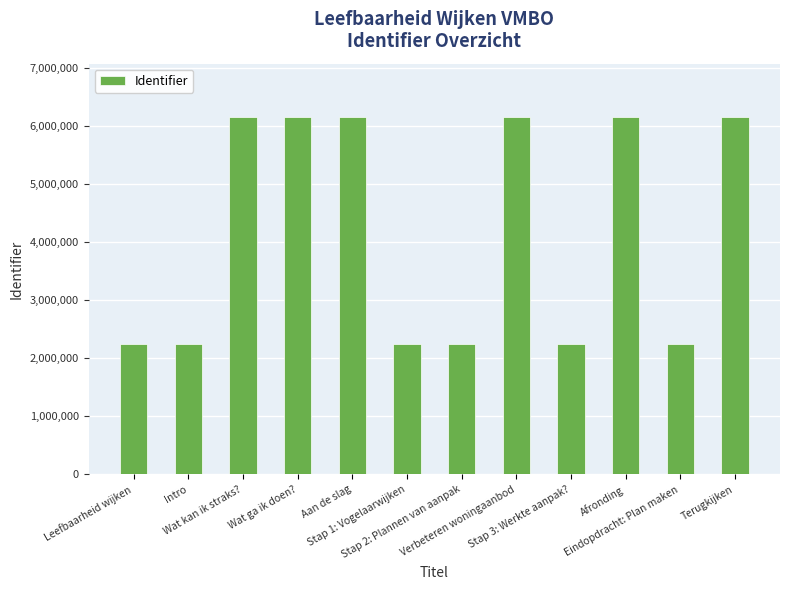

What is the value of the 3rd bar from the left?

6147888